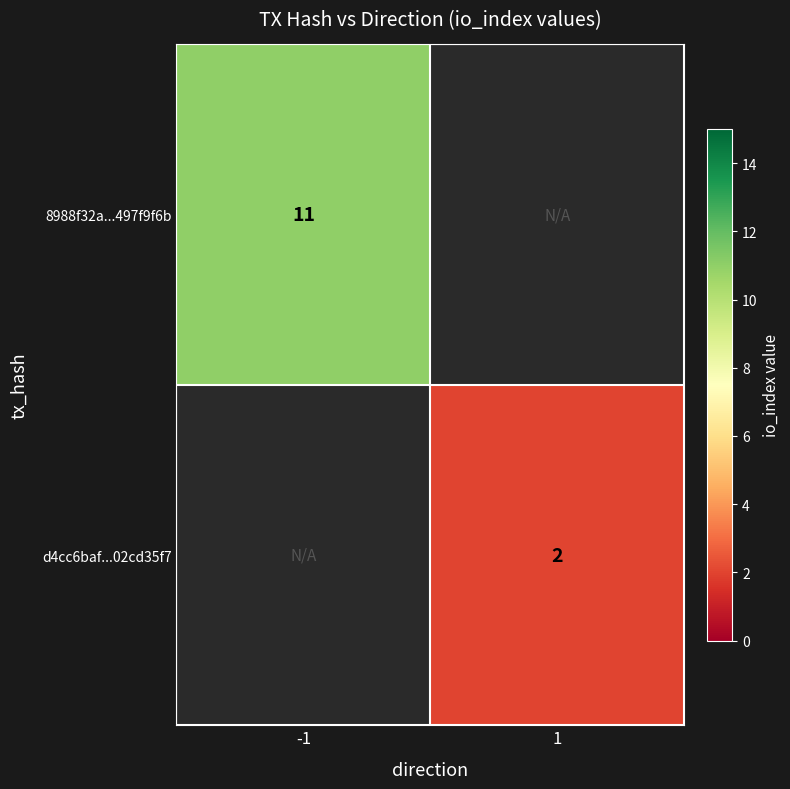

The value of d4cc6baf...02cd35f7 at 1 is 2. True or false?

True